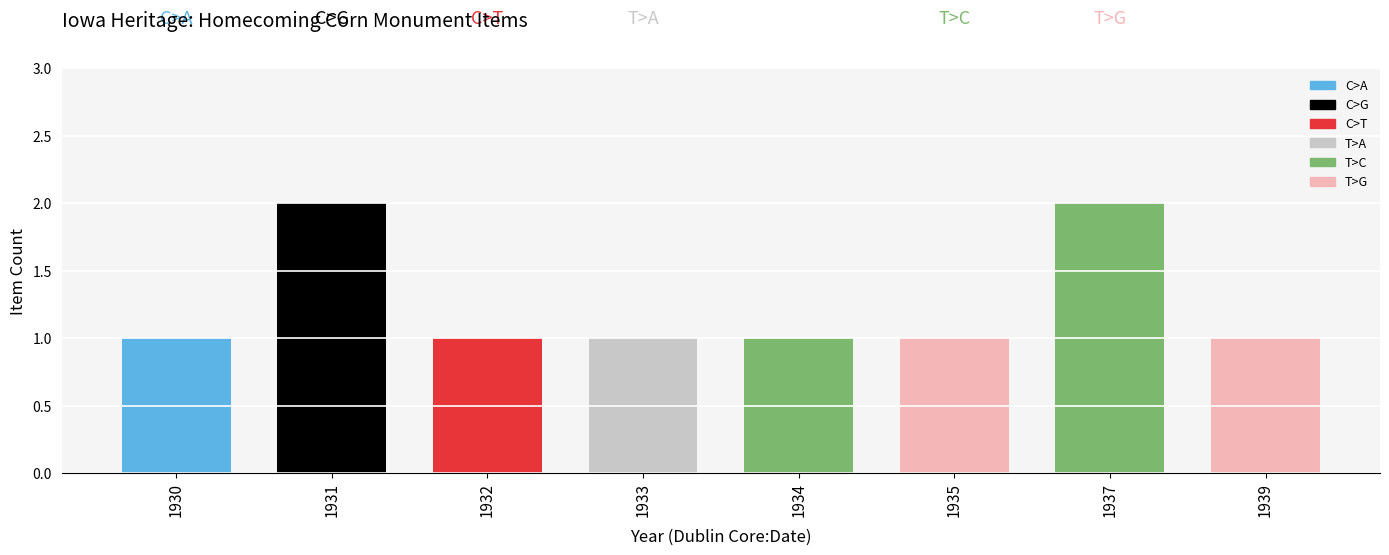

What is the sum of all values?

10